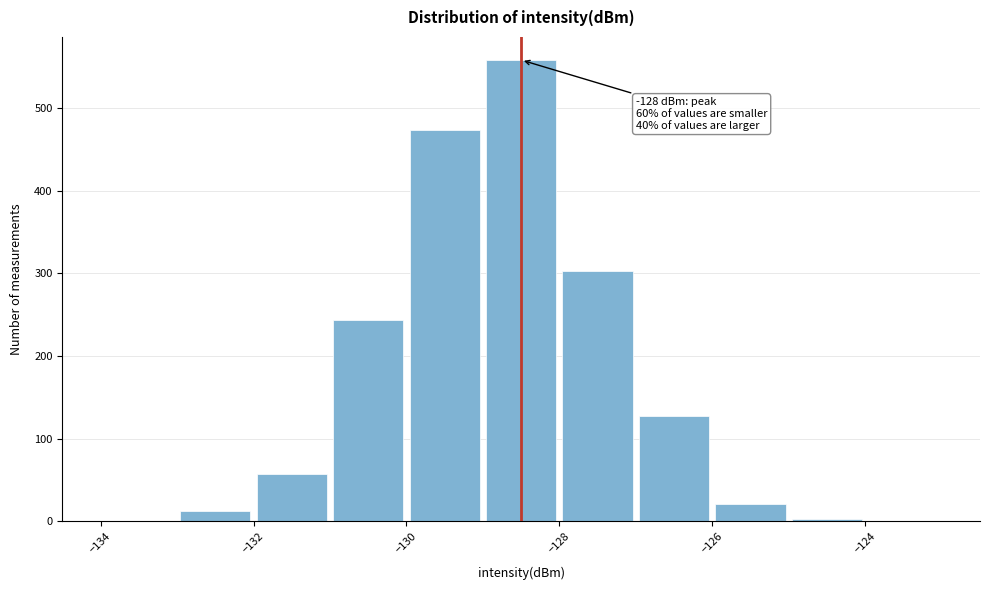

Over which range of the x-axis is the bar tallest?

-129 to -128